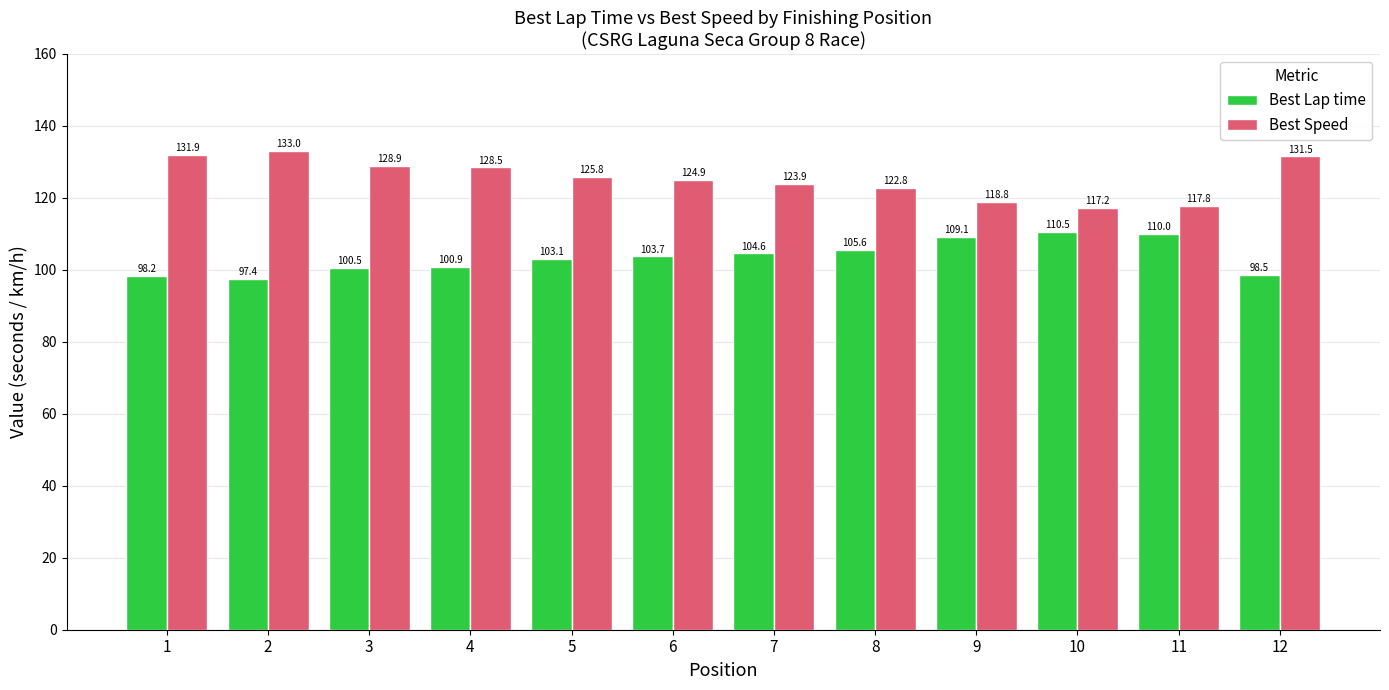

What is the smallest value displayed?

97.4